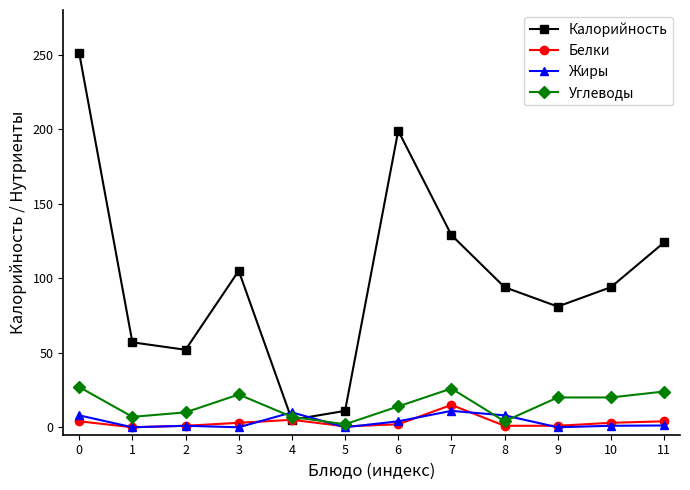

Which category has the highest value in the Белки series?

7